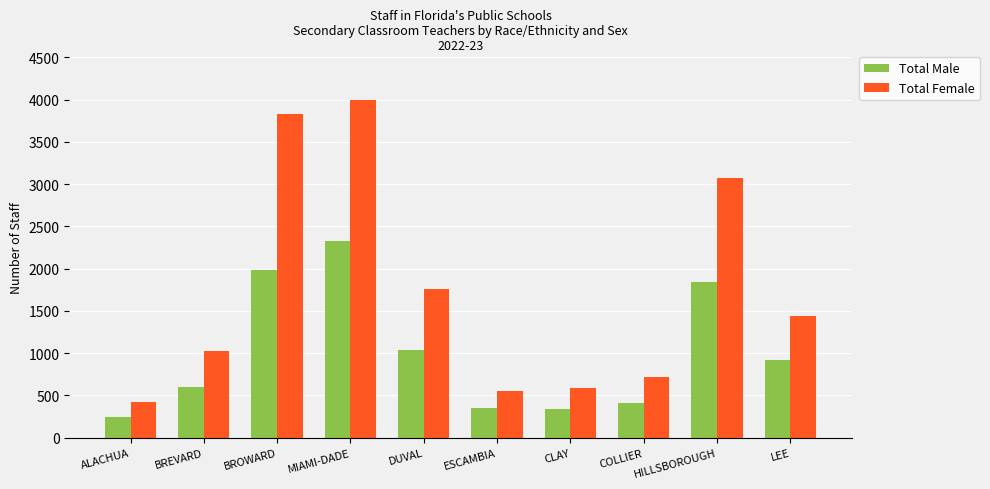

What is the average value of the Total Male series?

1005